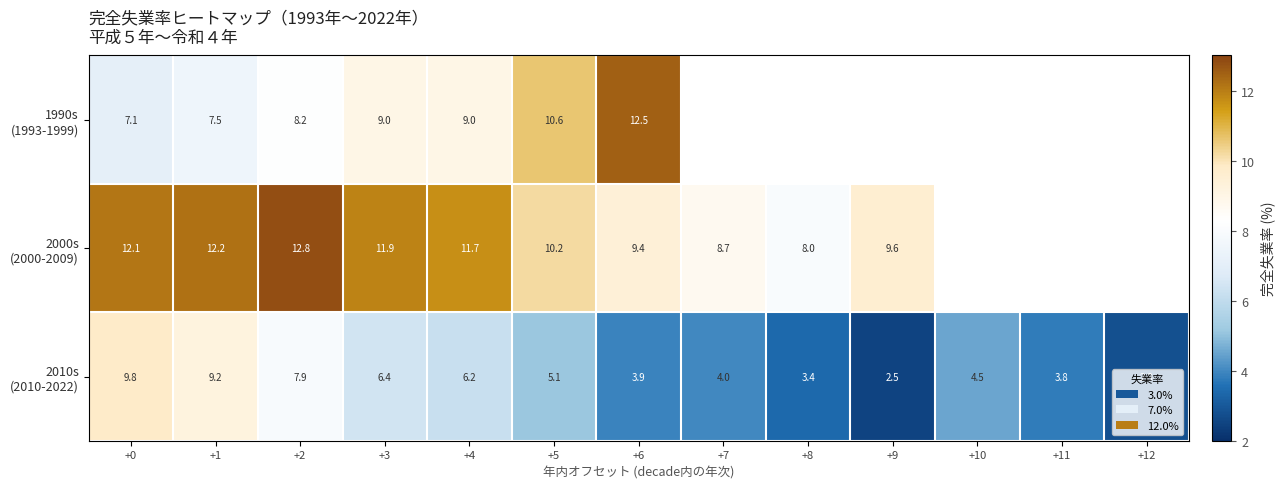

How many series are shown in this chart?

3